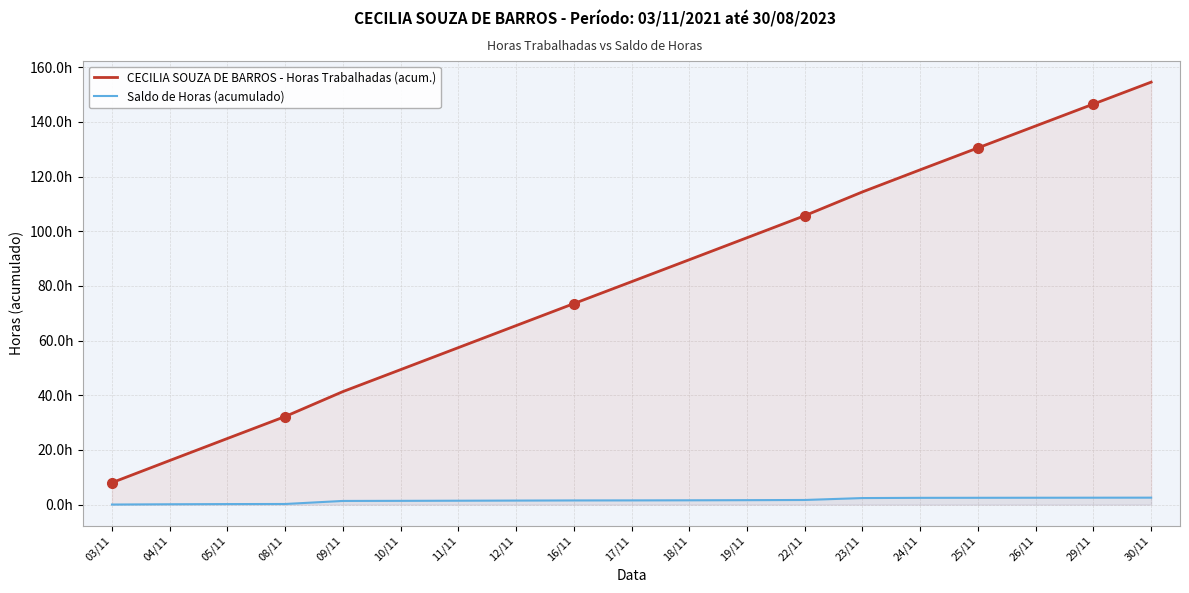

What are all the series names shown in the legend?

CECILIA SOUZA DE BARROS - Horas Trabalhadas (acum.), Saldo de Horas (acumulado)